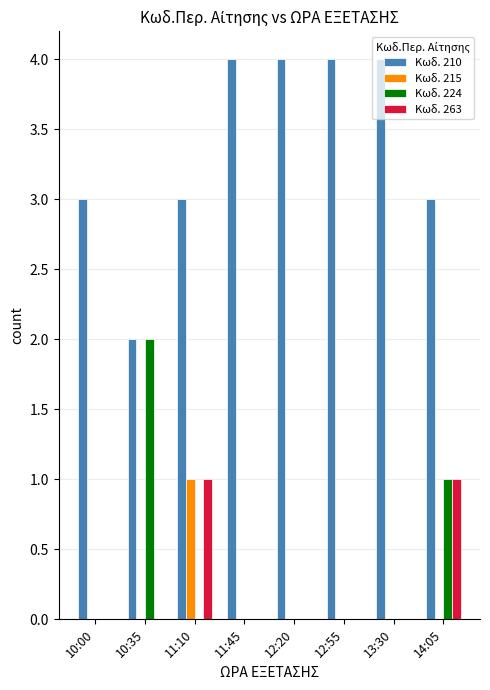

What is the spread (max minus min) of values at 12:55?

4